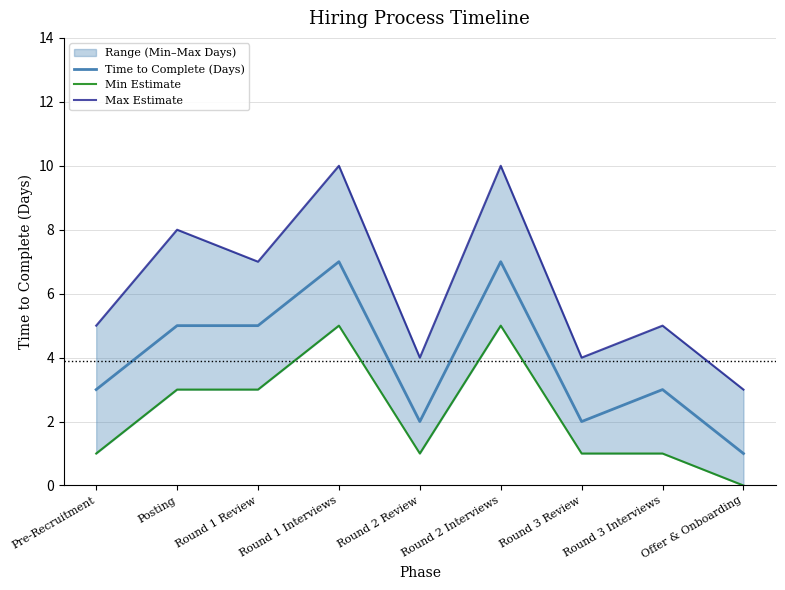

Reading left to right, what are all the values shown in this chart?

Time to Complete (Days): Pre-Recruitment=3	Posting=5	Round 1 Review=5	Round 1 Interviews=7	Round 2 Review=2	Round 2 Interviews=7	Round 3 Review=2	Round 3 Interviews=3	Offer & Onboarding=1
Min Estimate: Pre-Recruitment=1	Posting=3	Round 1 Review=3	Round 1 Interviews=5	Round 2 Review=1	Round 2 Interviews=5	Round 3 Review=1	Round 3 Interviews=1	Offer & Onboarding=0
Max Estimate: Pre-Recruitment=5	Posting=8	Round 1 Review=7	Round 1 Interviews=10	Round 2 Review=4	Round 2 Interviews=10	Round 3 Review=4	Round 3 Interviews=5	Offer & Onboarding=3